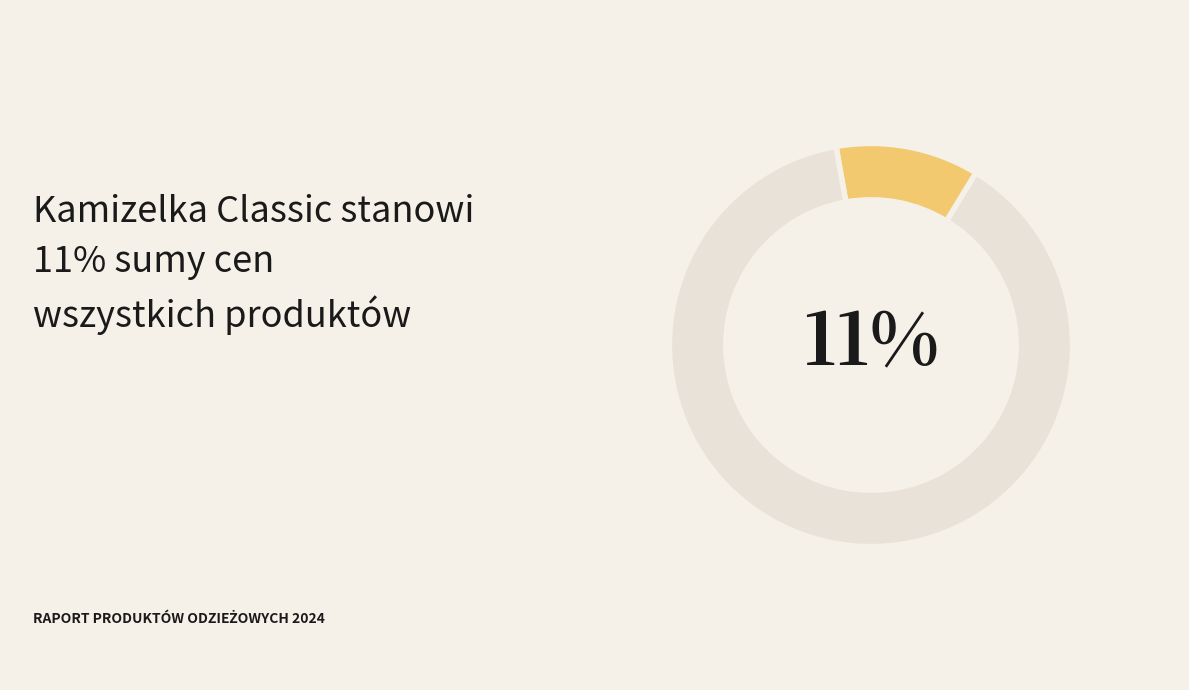

Is Czapka z logo the majority of the pie?

No